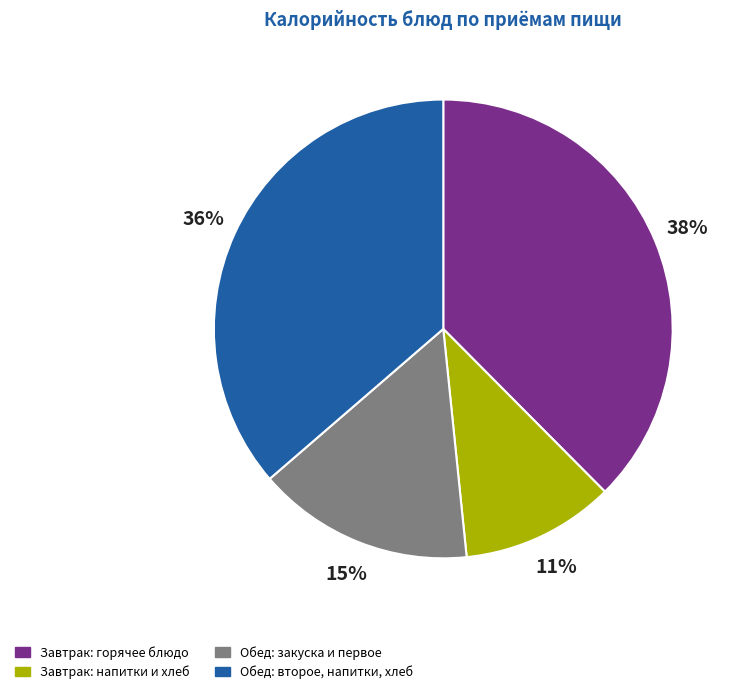

Which category has the smallest portion of the pie?

Завтрак: напитки и хлеб